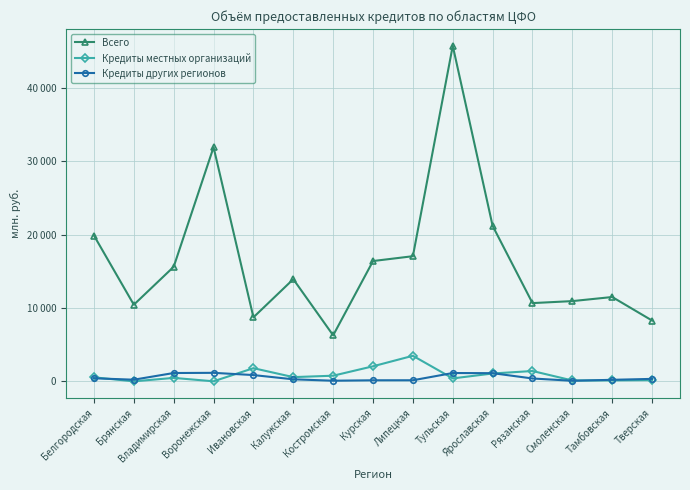

Is this an area chart (filled region under the line)?

No